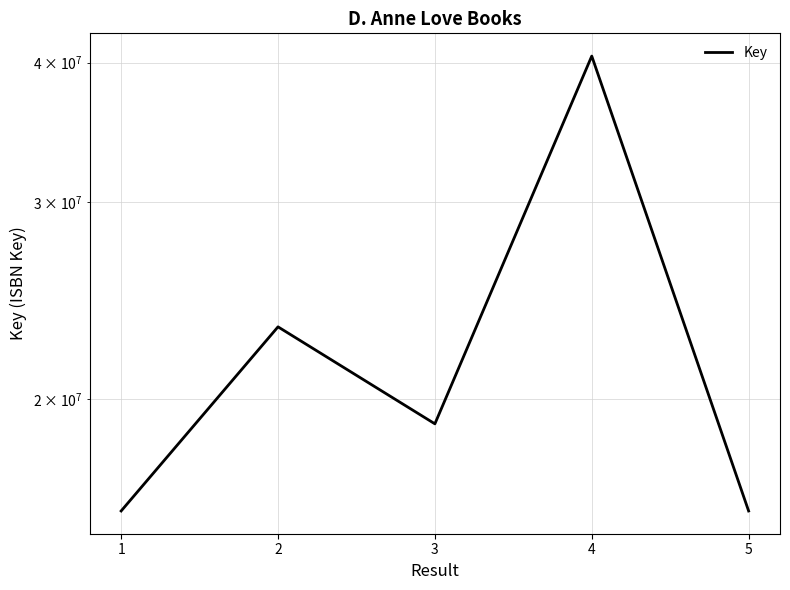

What is the sum of the values at 3 and 4?

59541388